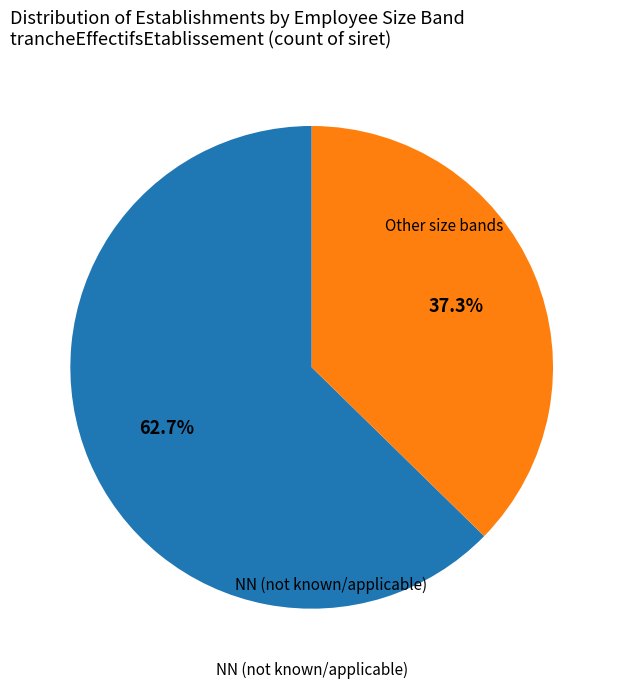

Is there any slice that represents more than half of the pie?

Yes